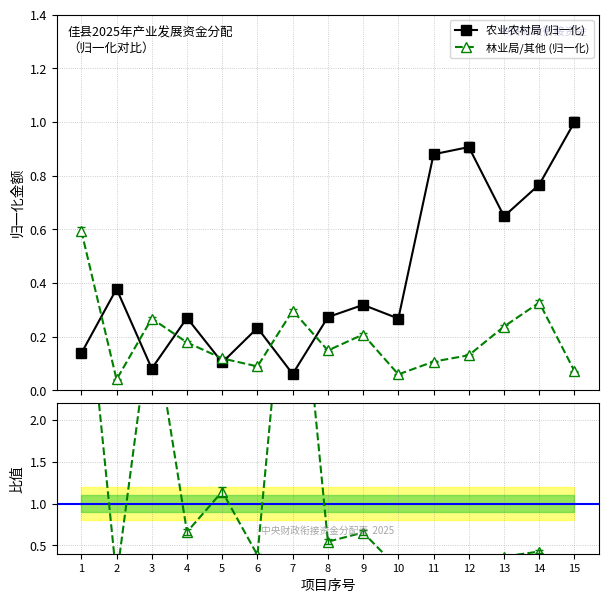

The value of 林业局/其他 比值 at 14 is 0.4. True or false?

True